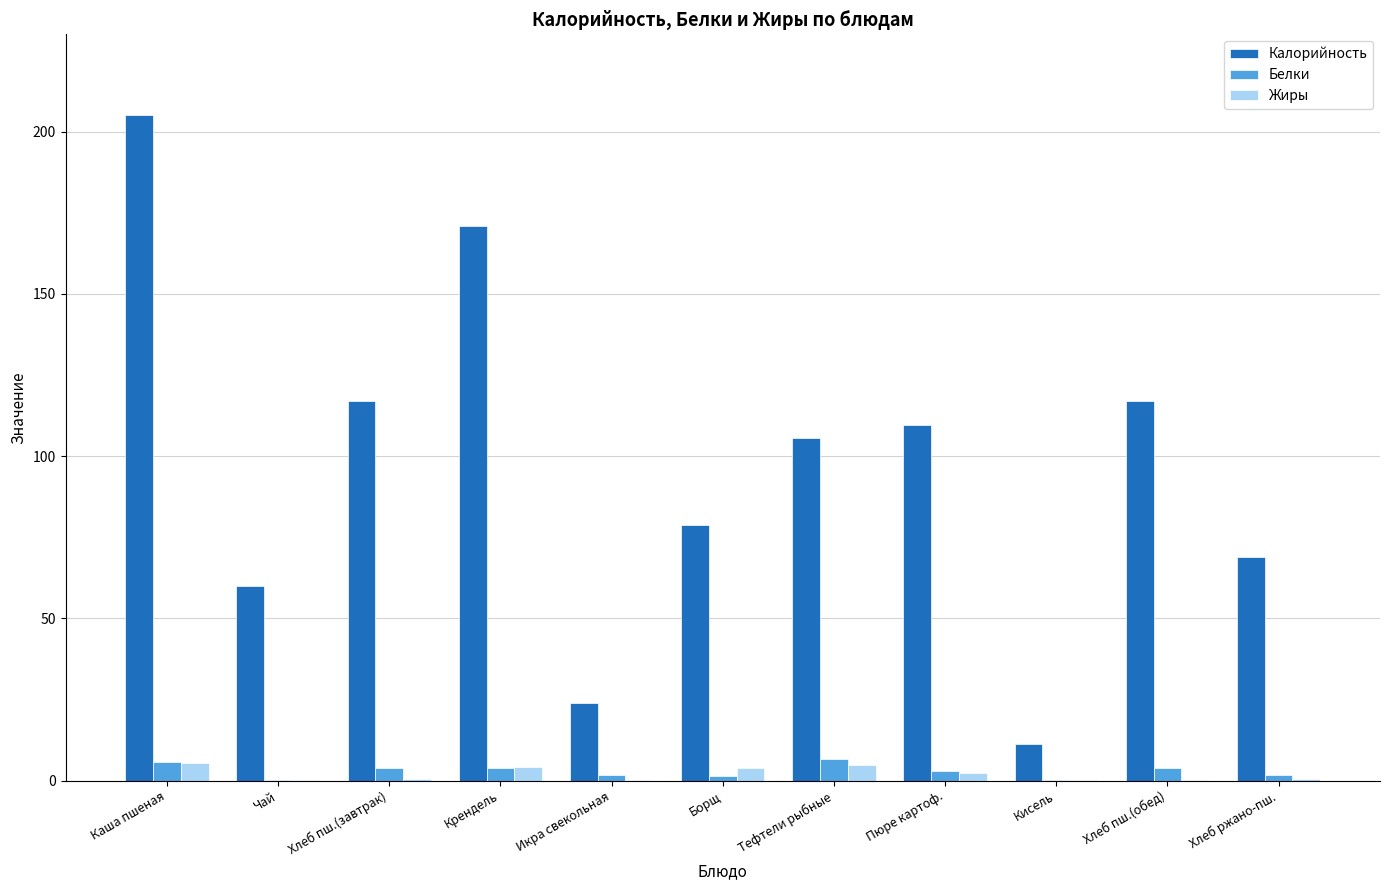

What is the sum of all Жиры values?

21.5